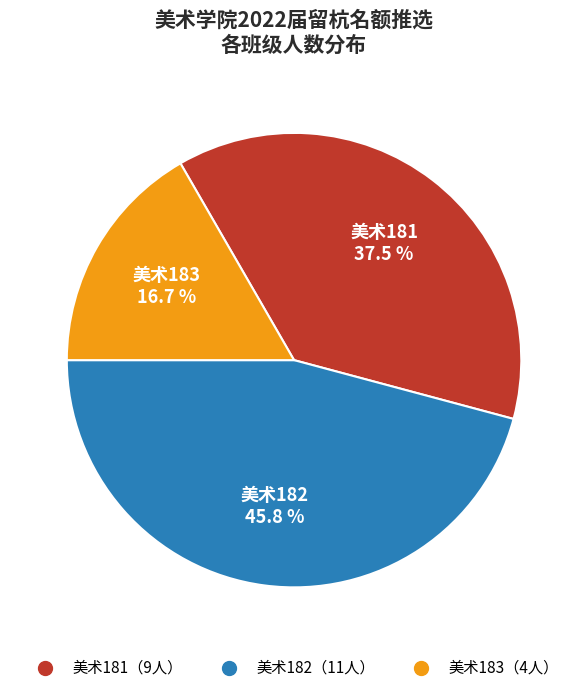

Does any single category account for the majority?

No